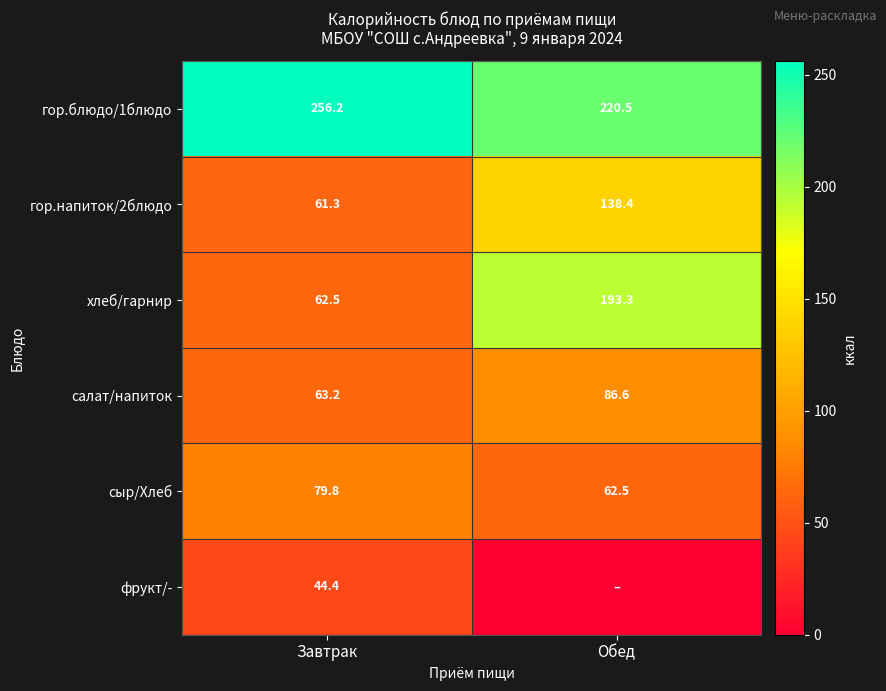

How many data points in салат/напиток are less than 86?

1